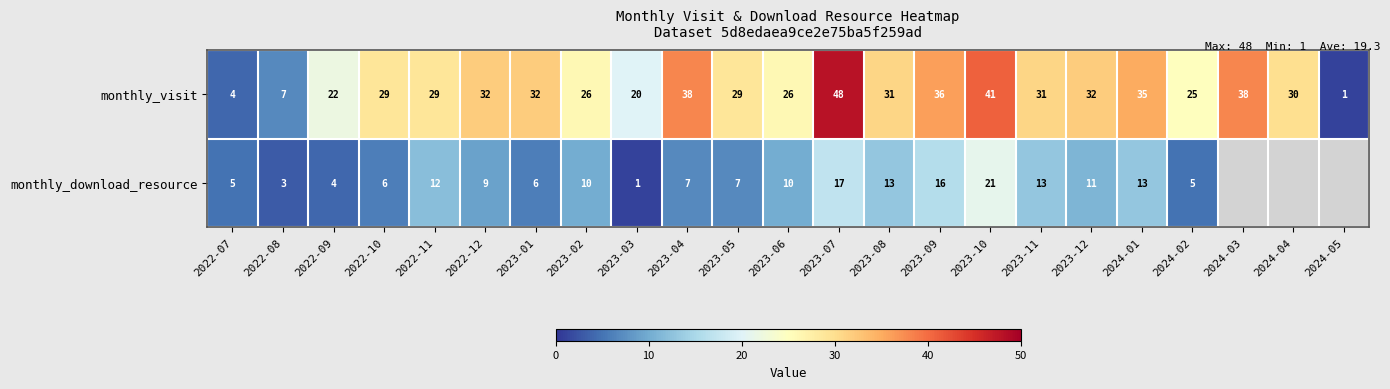

What is the average value of the monthly_visit series?

28